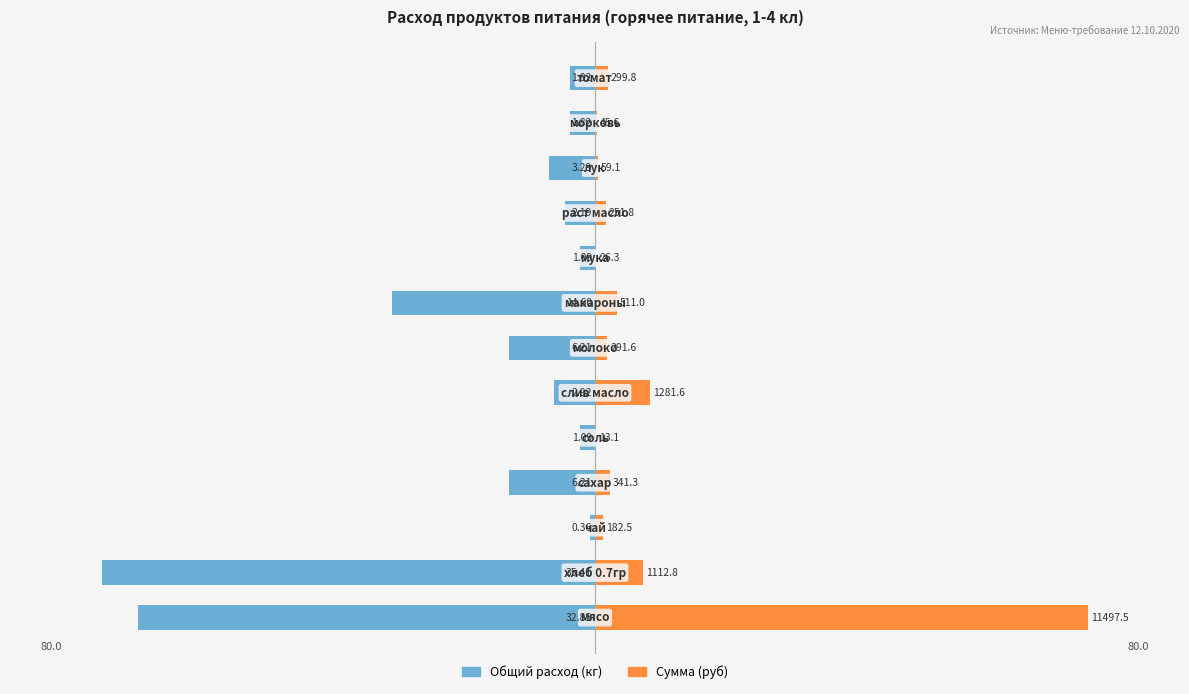

Where is Общий расход (кг) nearest to the value -40?

7